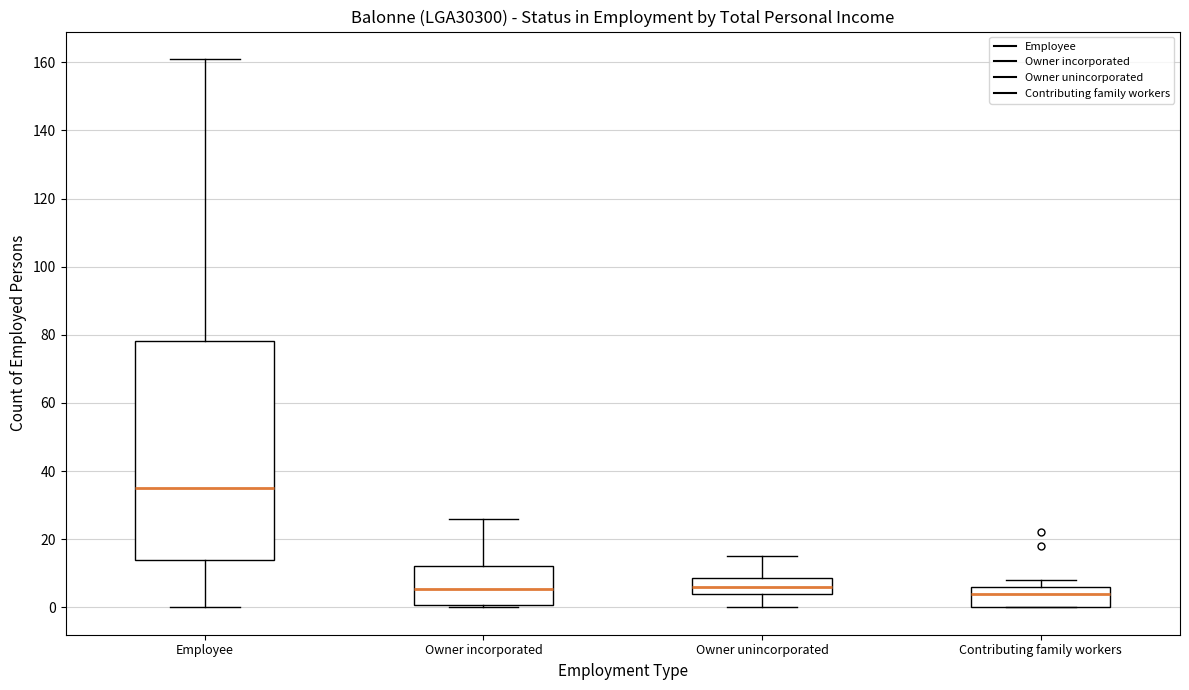

Where is the lower edge of the box for Contributing family workers on the y-axis? The values are not printed on the chart, so give them approximately, as read against the axis.

0